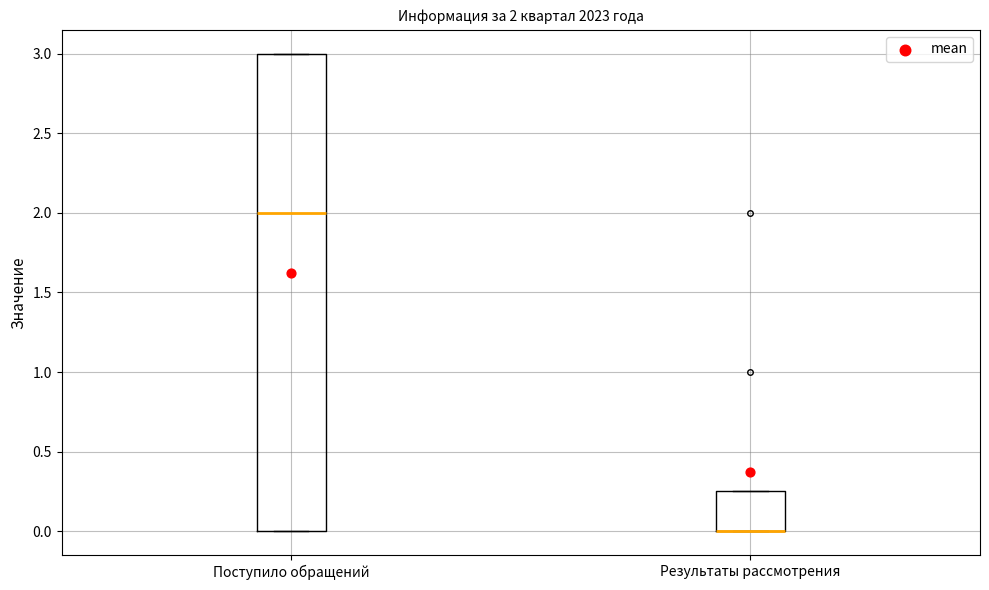

Which box is the tallest, from its lower edge to its upper edge?

Поступило обращений